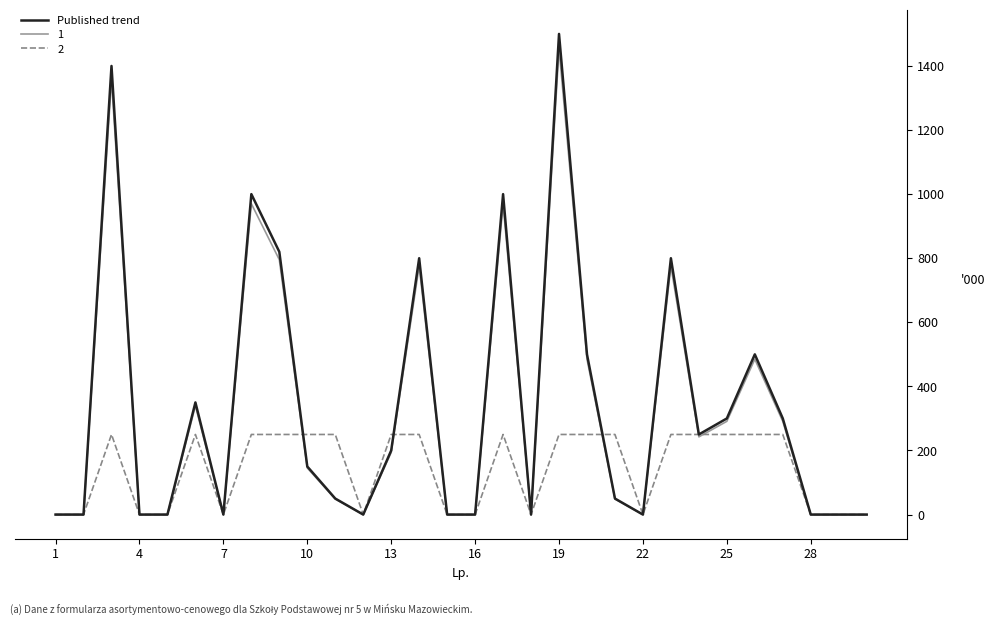

Which series has the widest spread of values?

Published trend